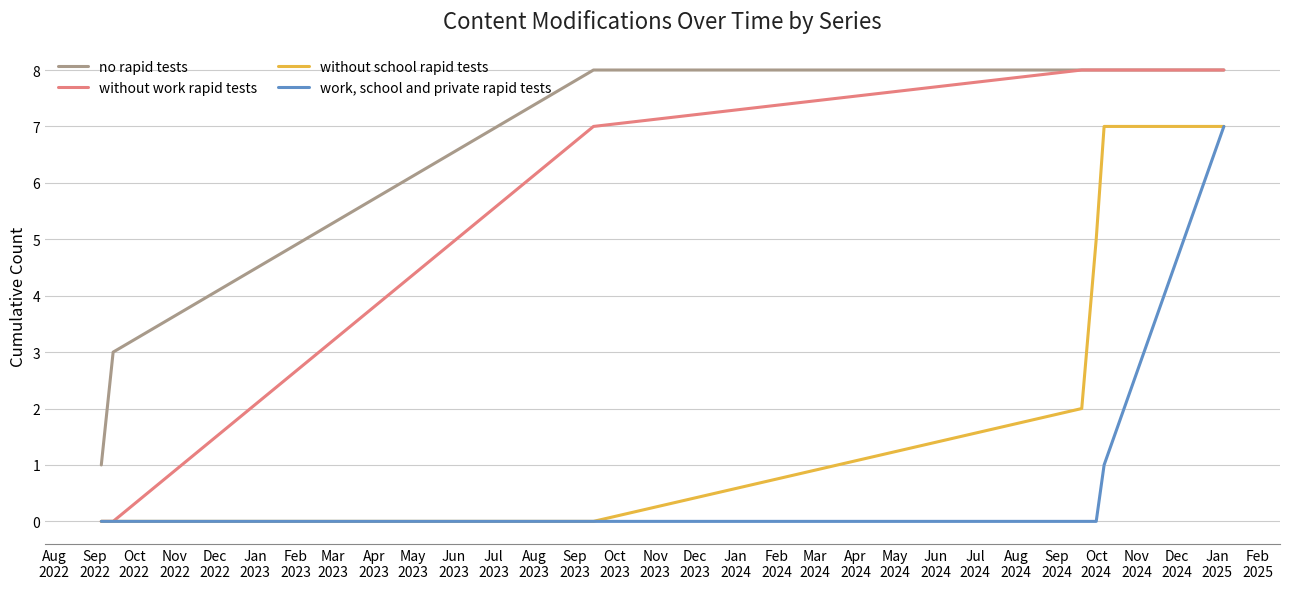

How many no rapid tests values are between 3 and 8?

6